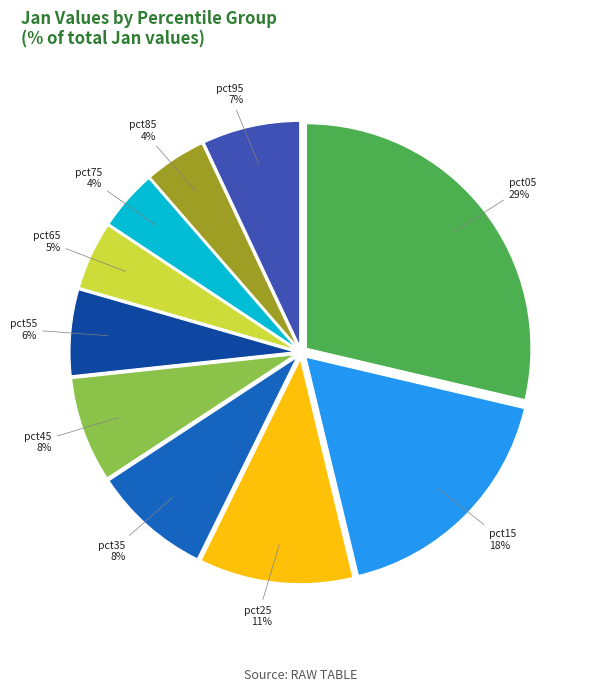

Is there any slice that represents more than half of the pie?

No